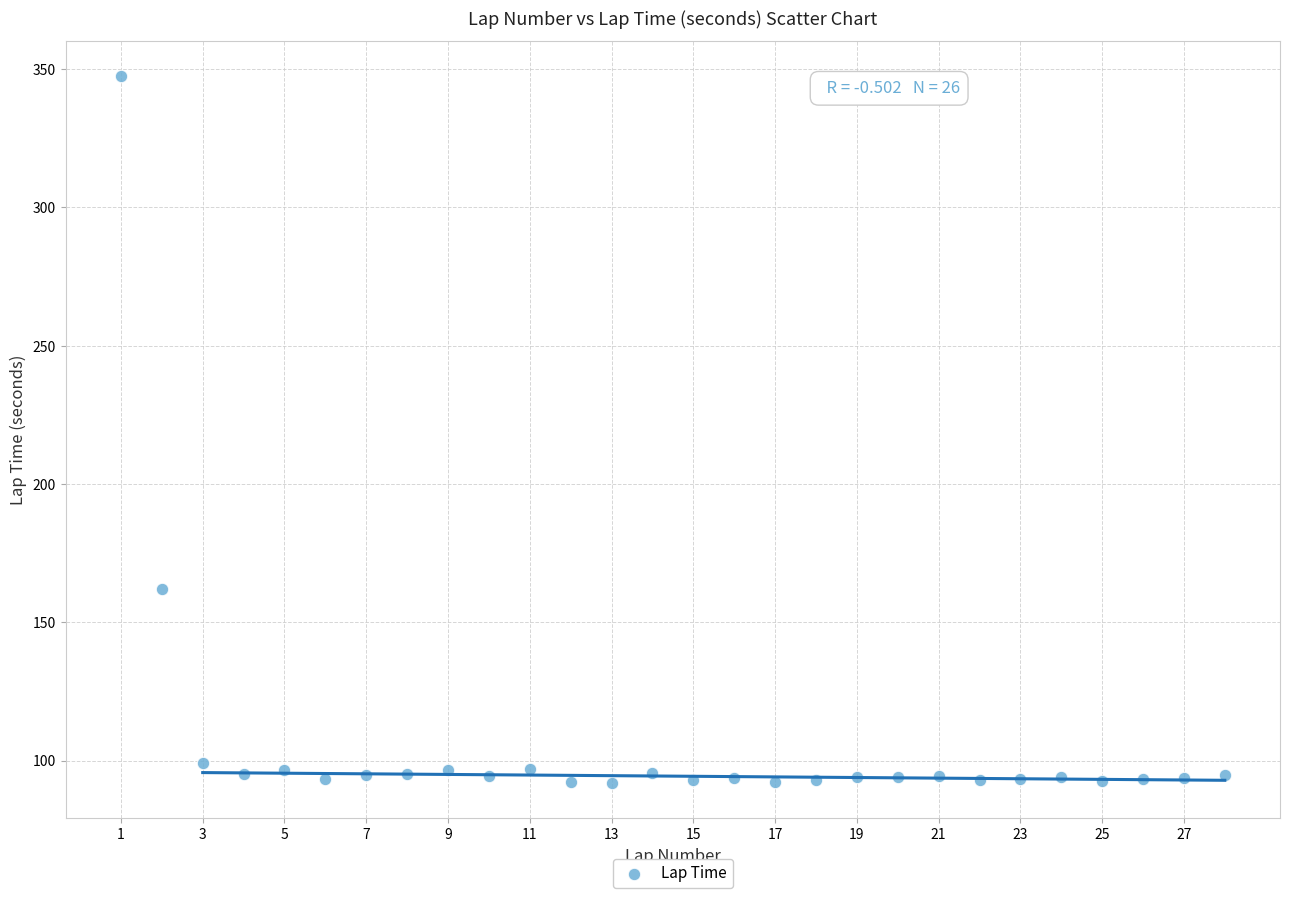

What Y value in the scatter plot is closest to 219?

162.0